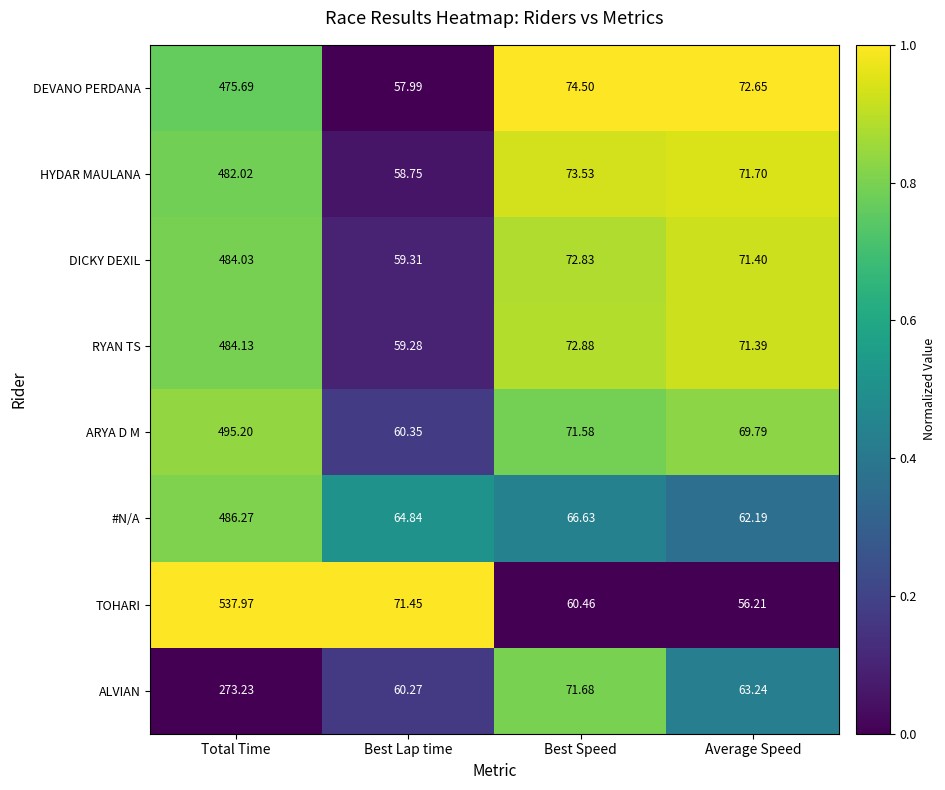

At which category is the sum across all series the highest?

Total Time